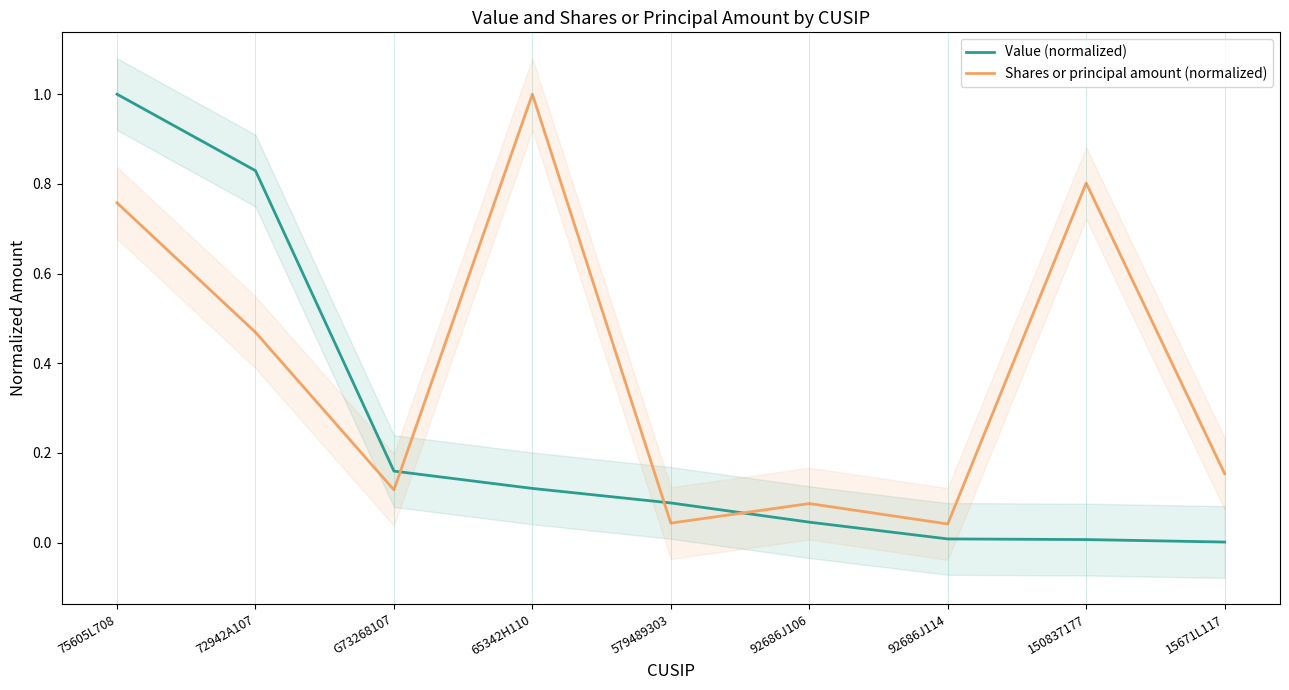

At which label does Value (normalized) reach its peak?

75605L708